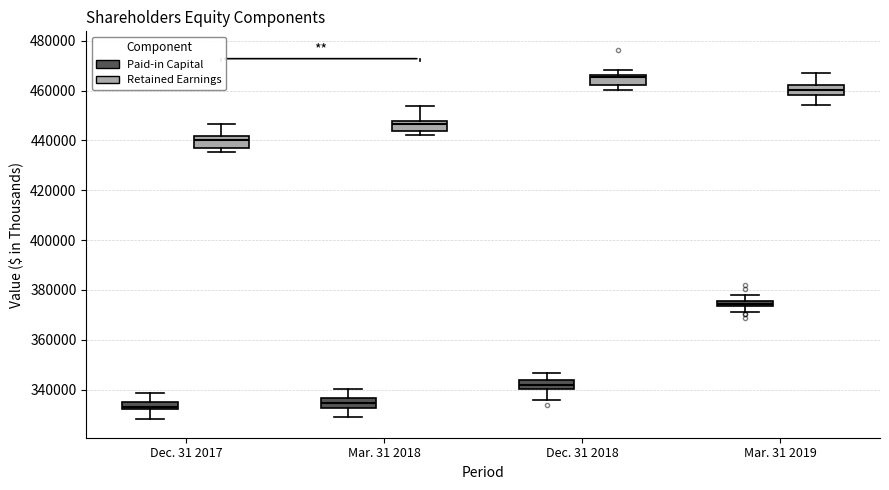

Where does the lower whisker of the box for Mar. 31 2019 (Paid-in Capital) end on the y-axis? The values are not printed on the chart, so give them approximately, as read against the axis.

372000